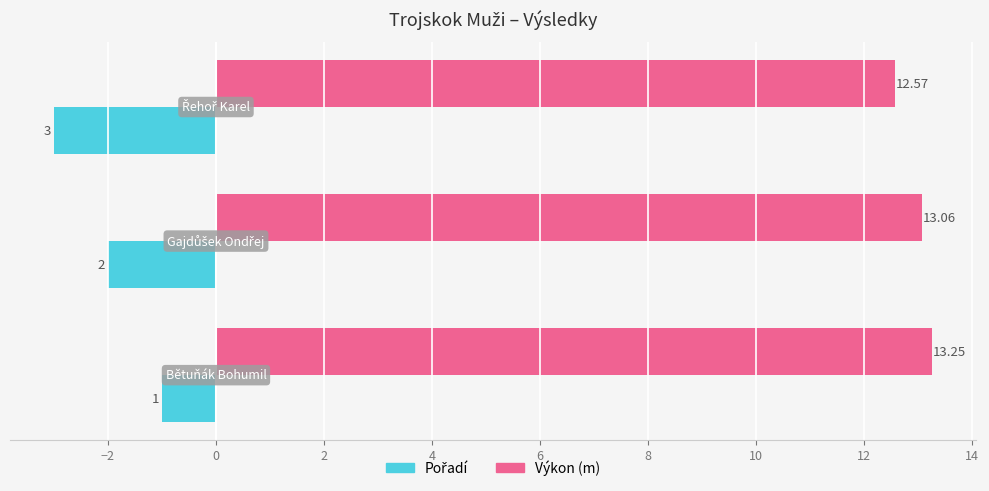

What is the average value of the Výkon (m) series?

13.0